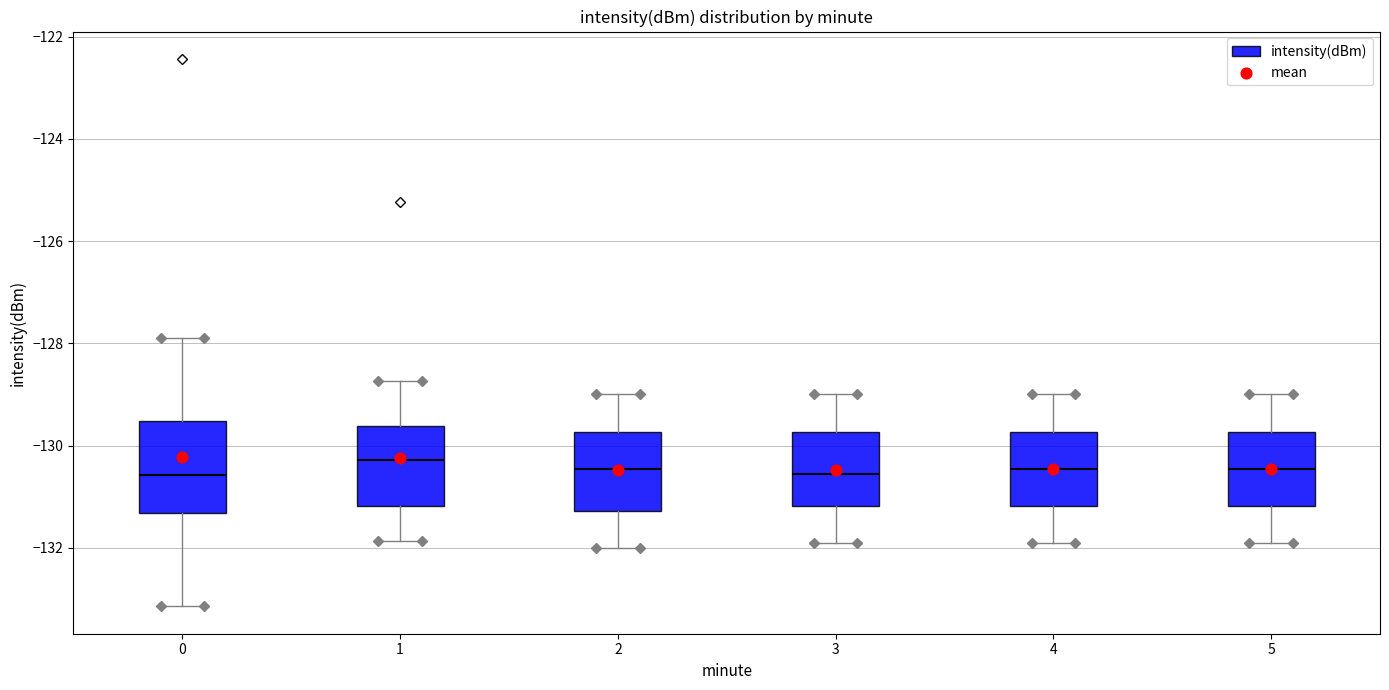

Reading left to right, read every box against the y-axis: the position of its median line, the range the box covers, and the ends of its whiskers. The values are not printed on the chart, so give them approximately, as read against the axis.

0: median -130.6, box -131.4 to -129.6, whiskers -133.2 to -127.8
1: median -130.2, box -131.2 to -129.6, whiskers -131.8 to -128.8
2: median -130.4, box -131.2 to -129.8, whiskers -132.0 to -129.0
3: median -130.6, box -131.2 to -129.8, whiskers -131.8 to -129.0
4: median -130.4, box -131.2 to -129.8, whiskers -131.8 to -129.0
5: median -130.4, box -131.2 to -129.8, whiskers -131.8 to -129.0